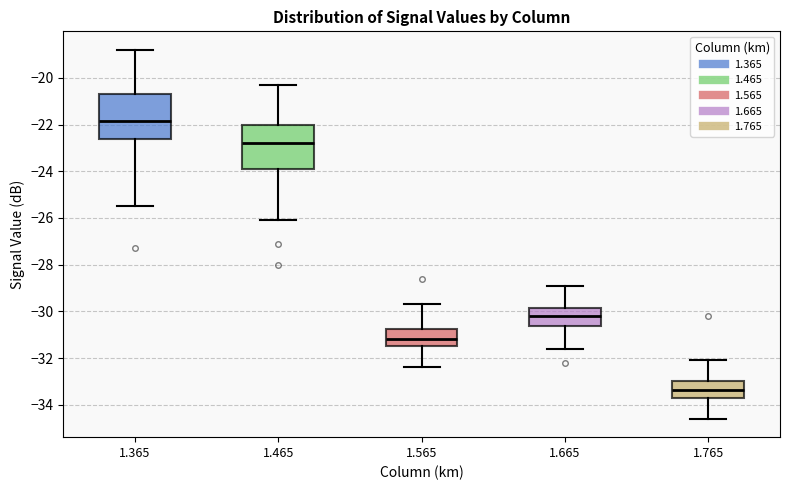

Which box has the lowest median line?

1.765